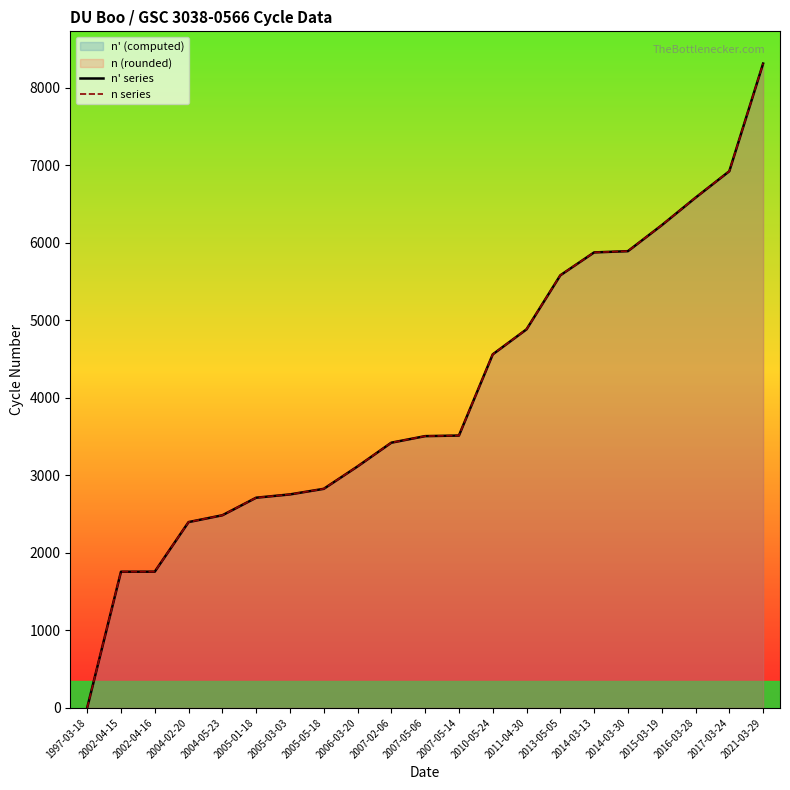

List the series in order of their overall mean, highest first.

n series, n' series